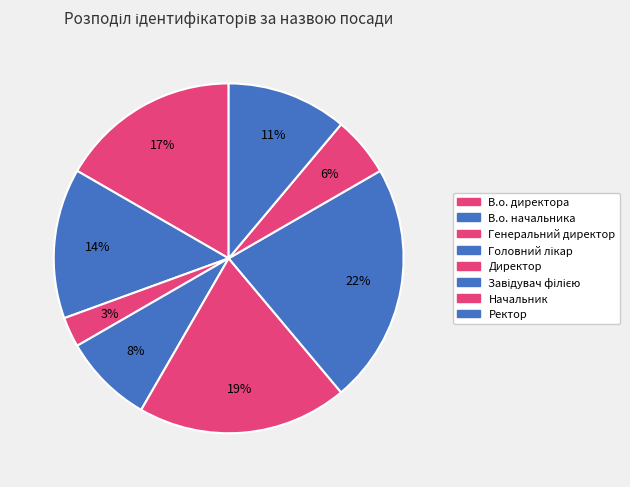

How many segments does this pie chart have?

8